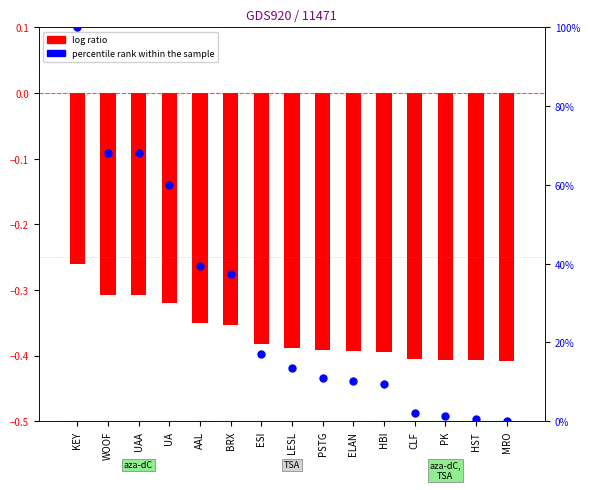

At how many categories does at least one series exceed 33?

6